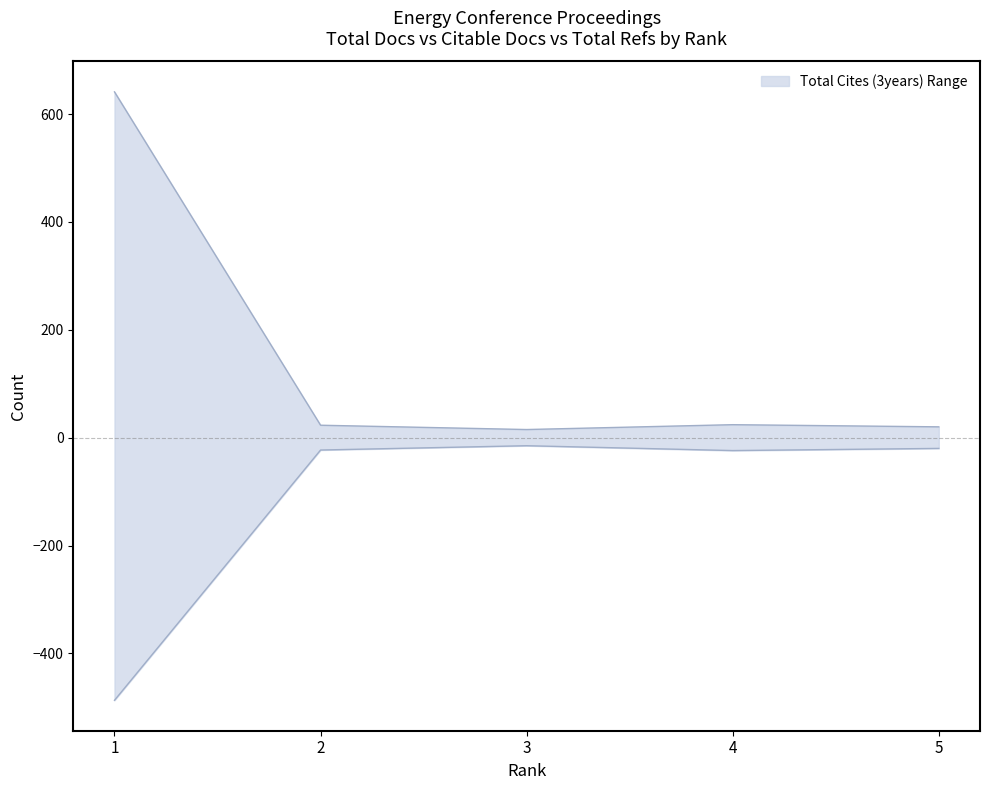

The value of Citable Docs. (3years) at 2 is -11. True or false?

False